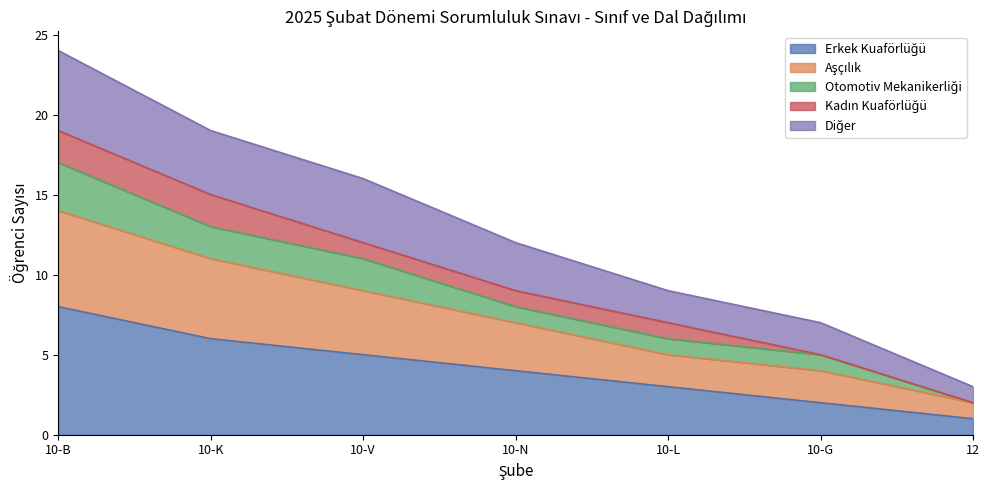

What is the total value across all series at 10-L?

9